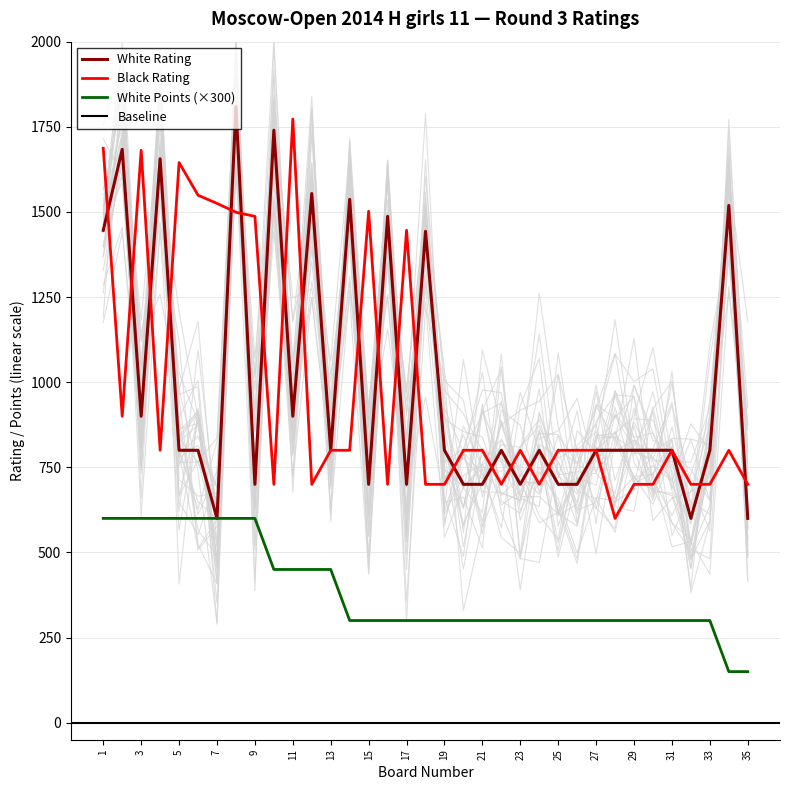

What is the difference between the second highest and minimum values in the Black Rating series?

1087